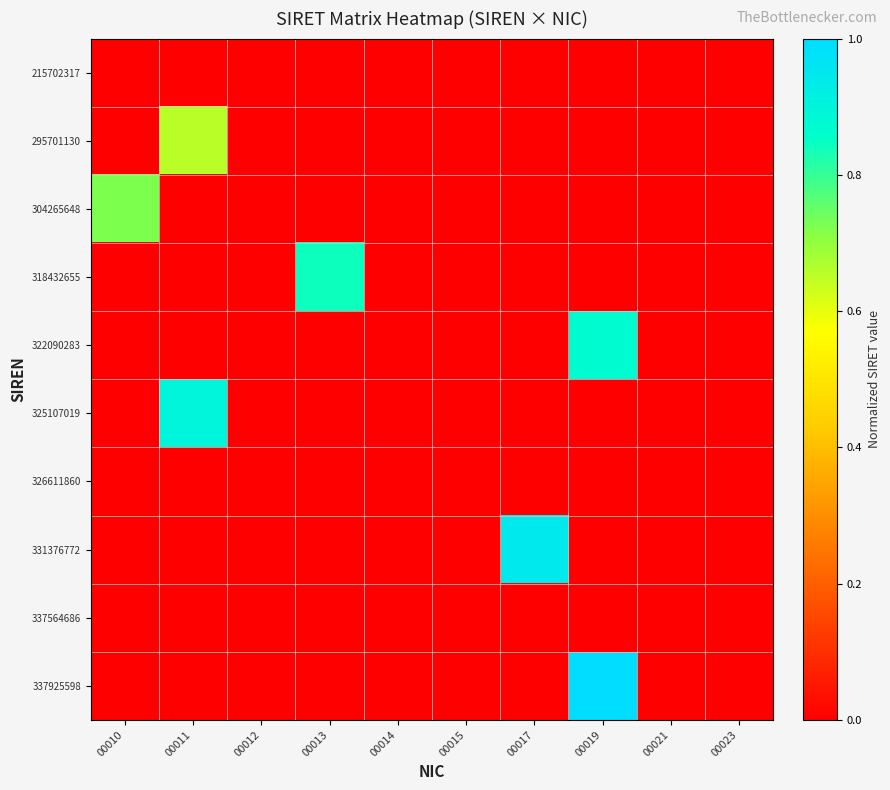

At which category is the sum across all series the highest?

00019